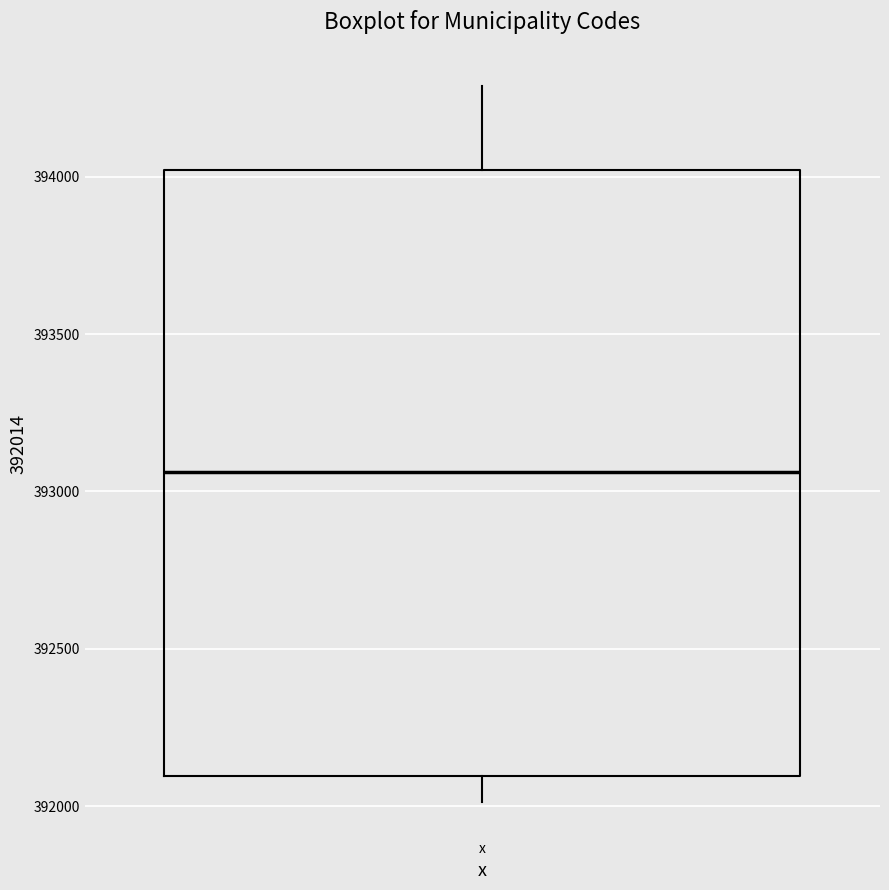

Transcribe this box plot: give where the median line is, the range the box spans, and where the two whiskers end, as read against the y-axis. The values are not printed on the chart, so give them approximately, as read against the axis.

median 393050, box 392100 to 394000, whiskers 392000 to 394300